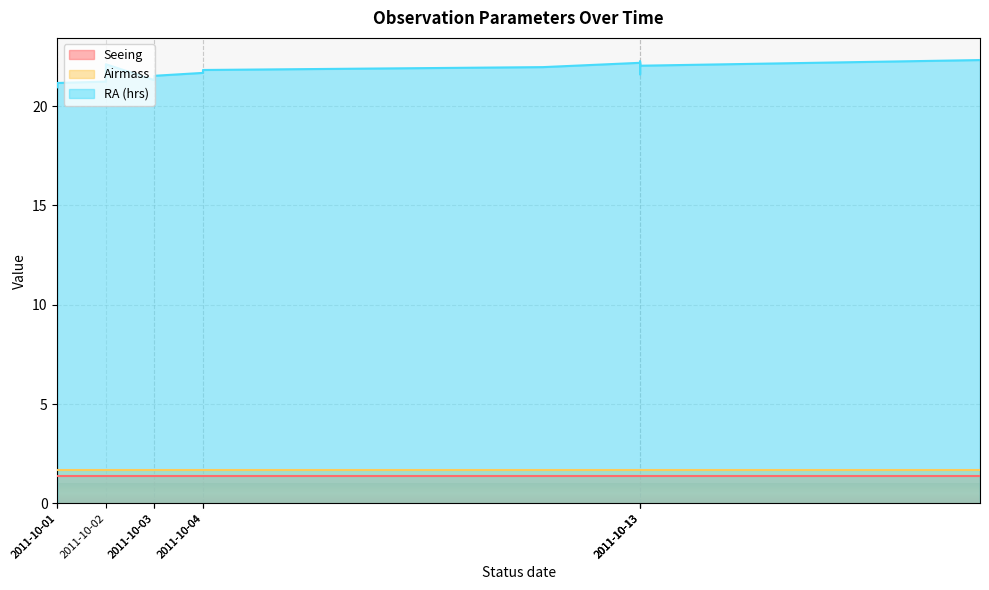

At which category does the chart reach its minimum across all series?

2011-10-01